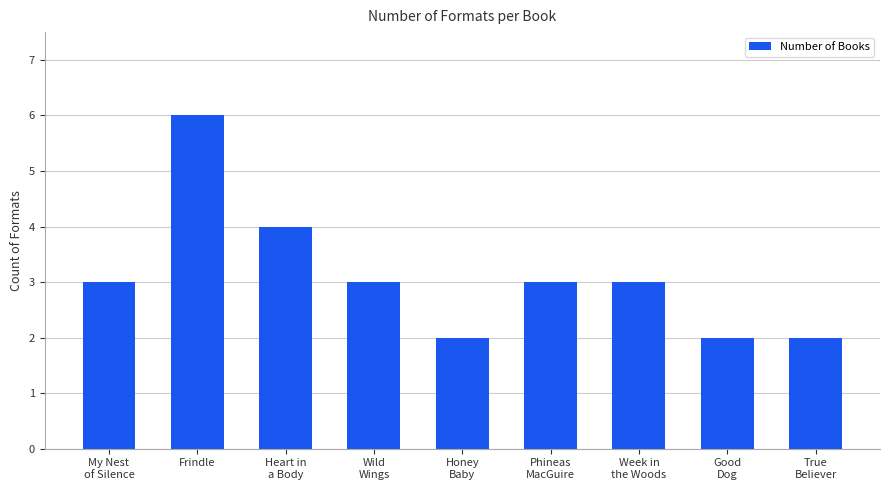

What is the difference between the maximum and minimum values?

4